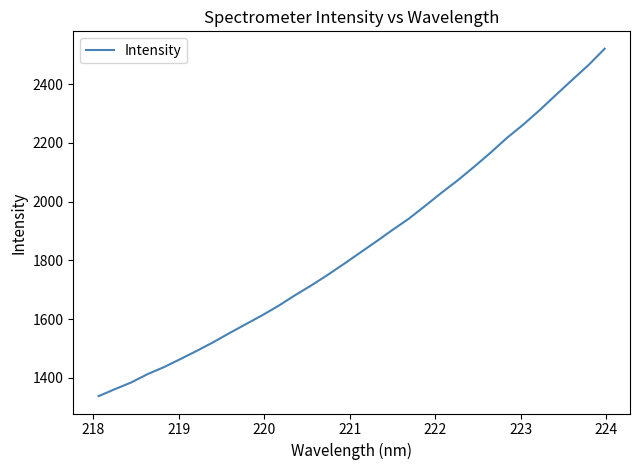

What is the difference between the maximum and minimum values?

1182.6